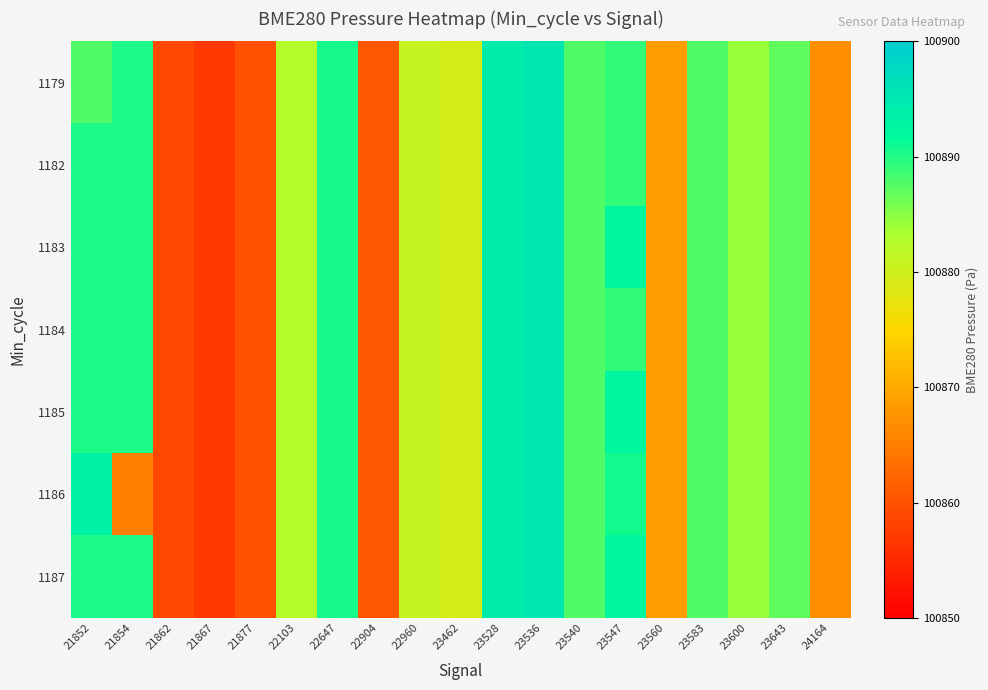

At how many categories does at least one series exceed 100889?

6